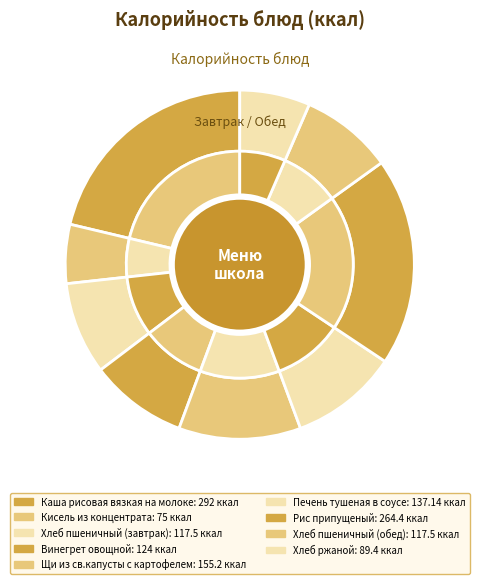

Which category has the biggest portion of the pie?

Каша рисовая вязкая на молоке